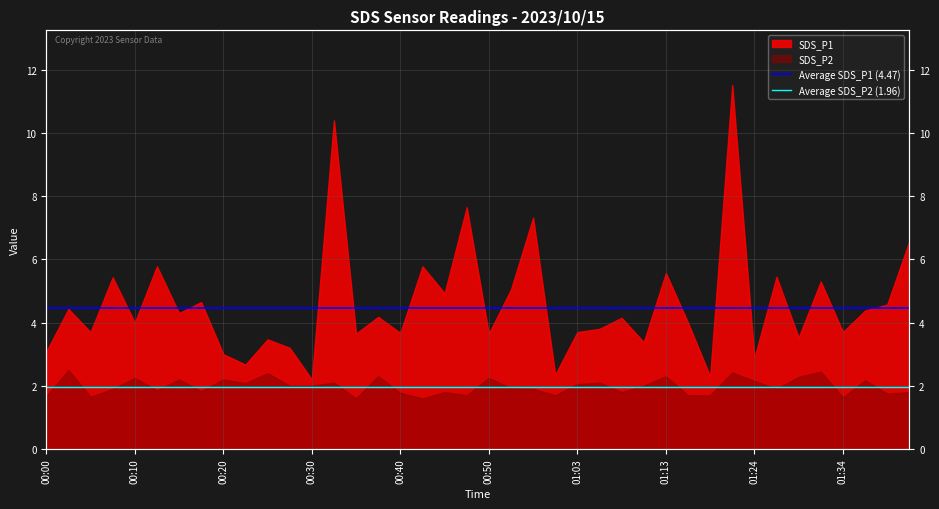

List the series in order of their overall mean, highest first.

Average SDS_P1 (4.47), Average SDS_P2 (1.96)